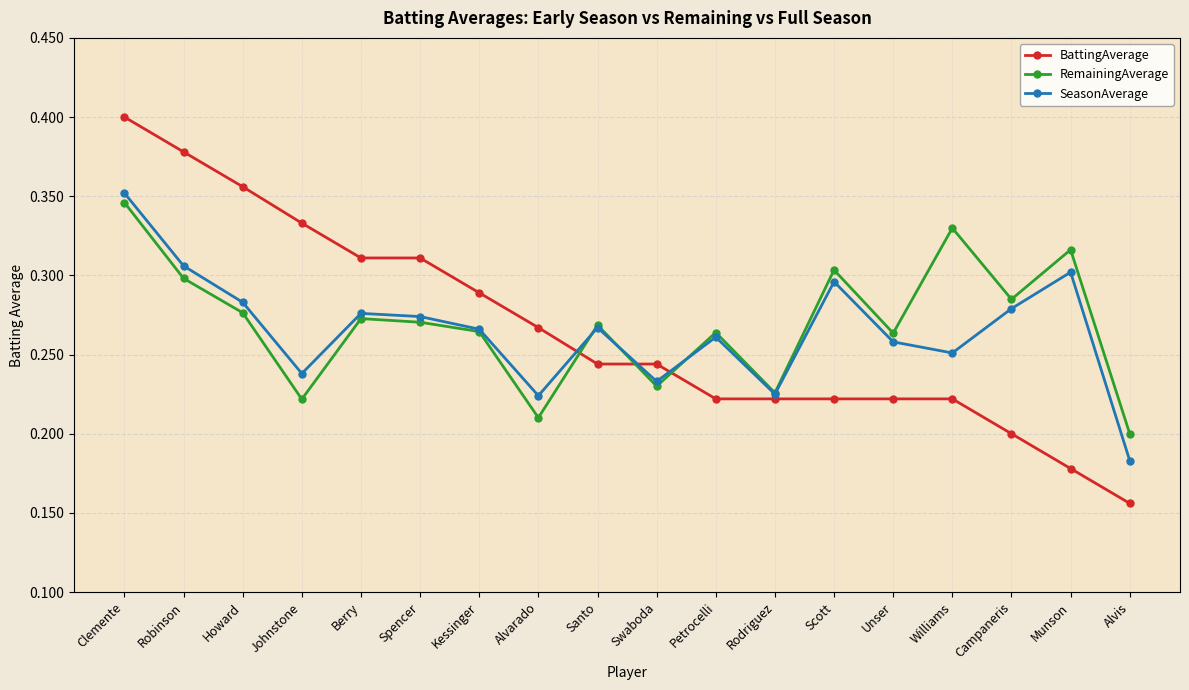

At Clemente, list the series in order from largest to smallest.

BattingAverage, SeasonAverage, RemainingAverage